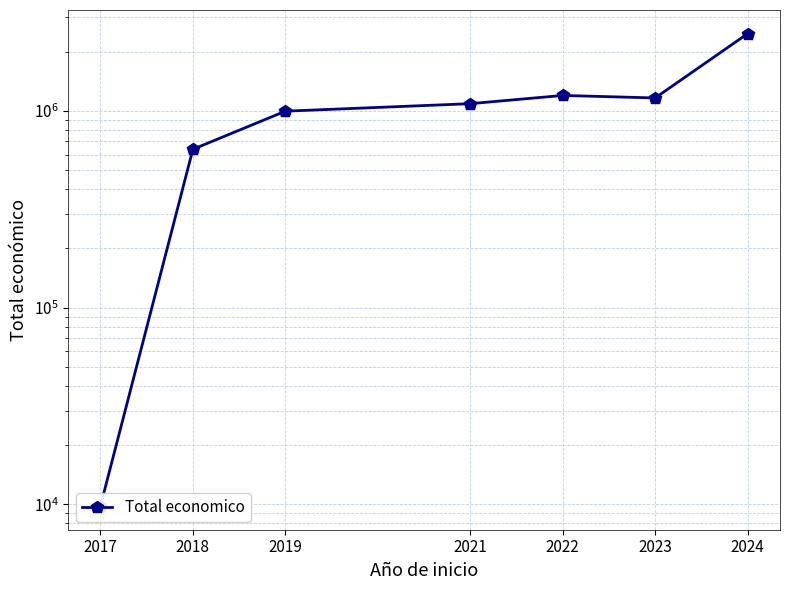

How many points are higher than both their immediate neighbors (excluding endpoints)?

1